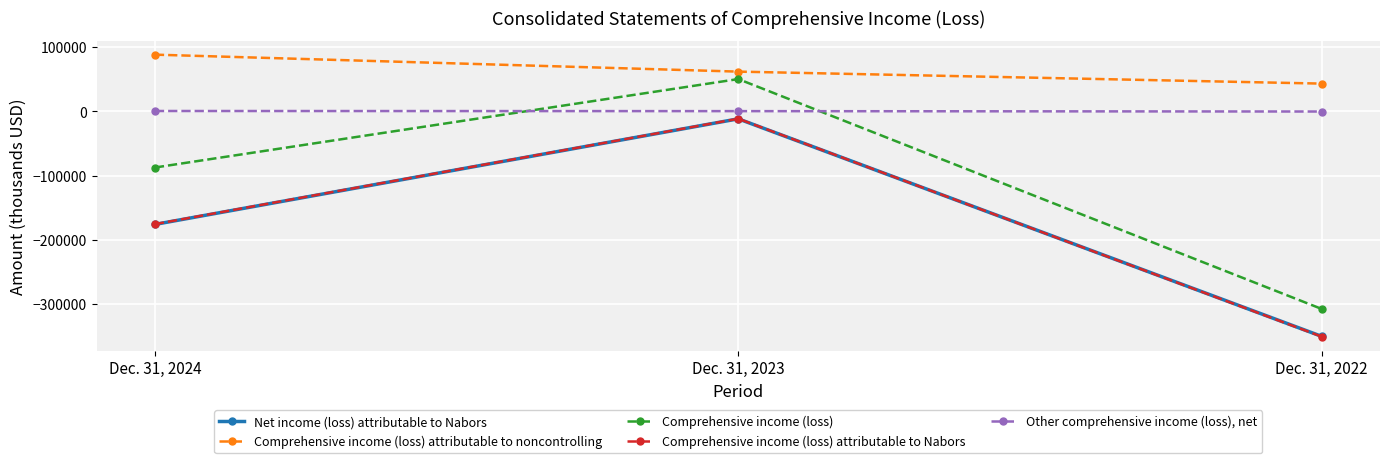

How many lines are shown in the chart?

5